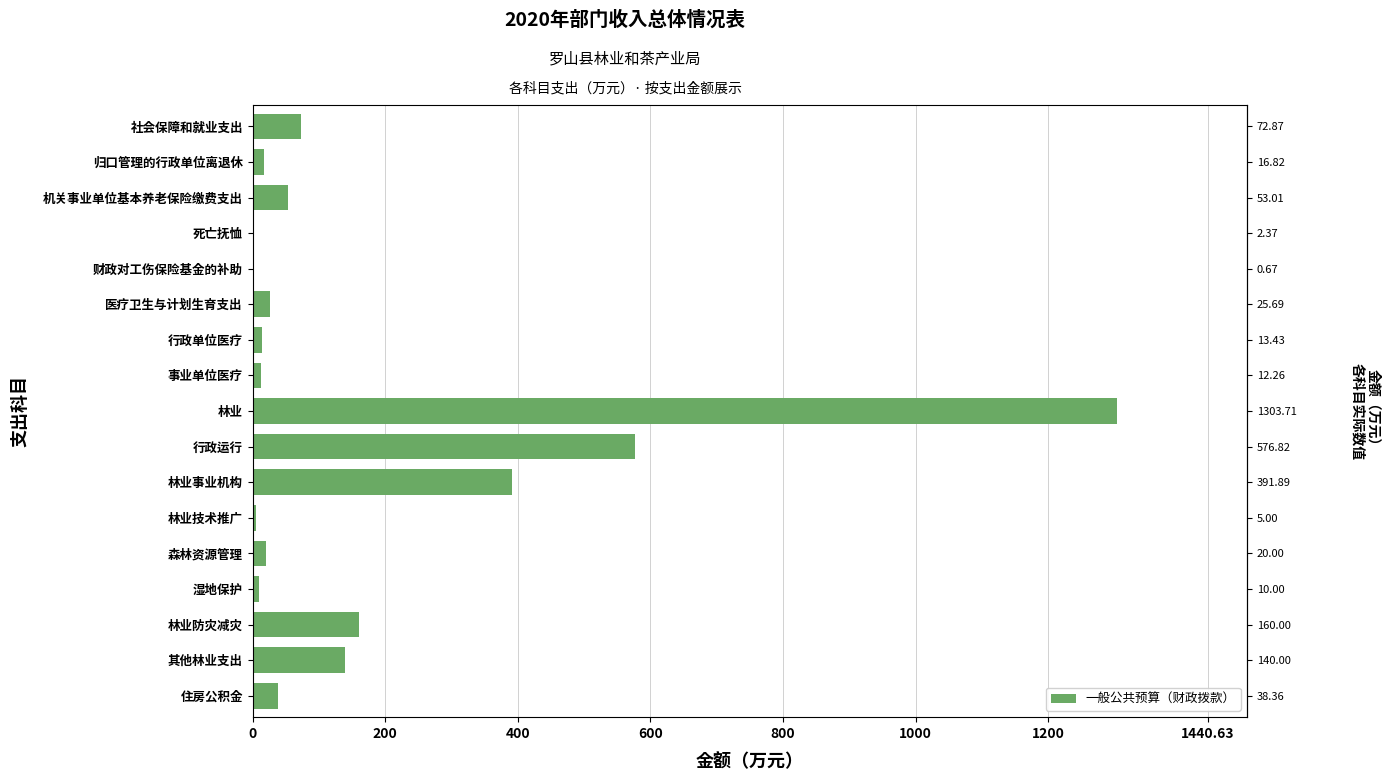

Does the chart contain any negative values?

No